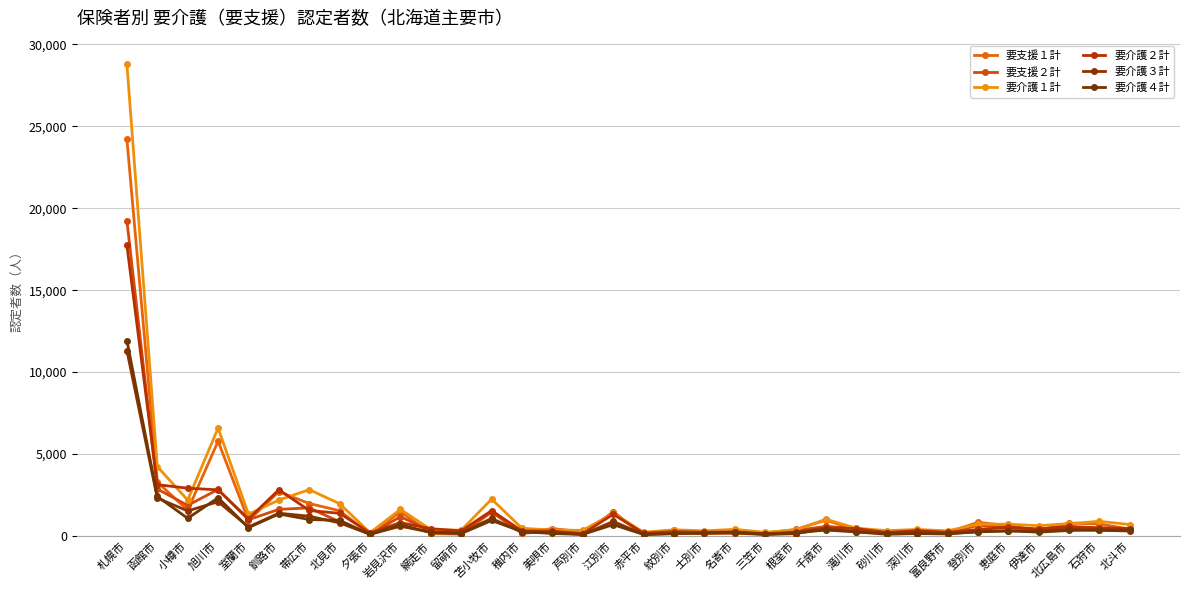

What is the difference between the 要介護２計 values at 美唄市 and 石狩市?

200